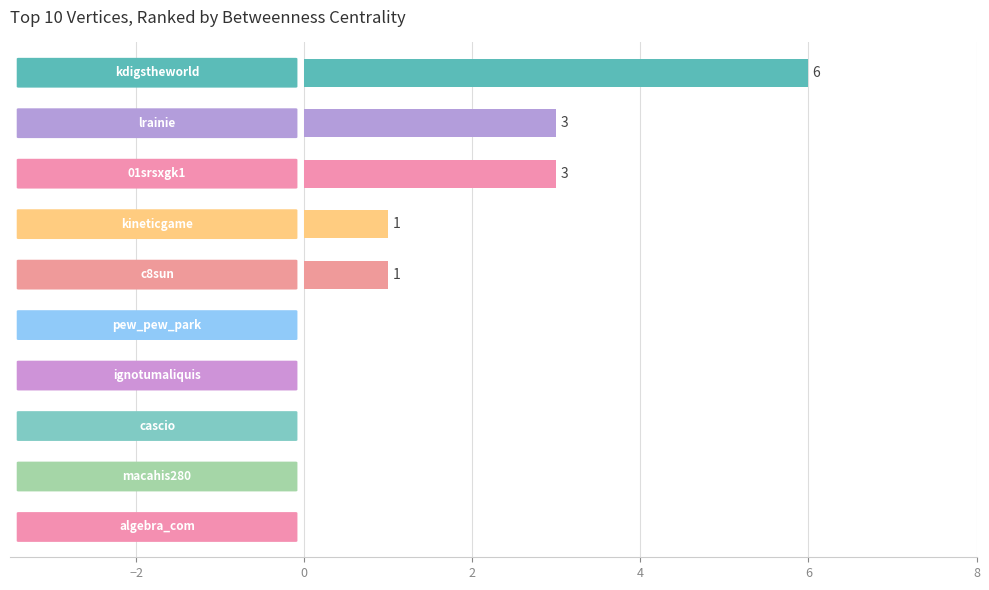

What is the greatest value displayed?

6